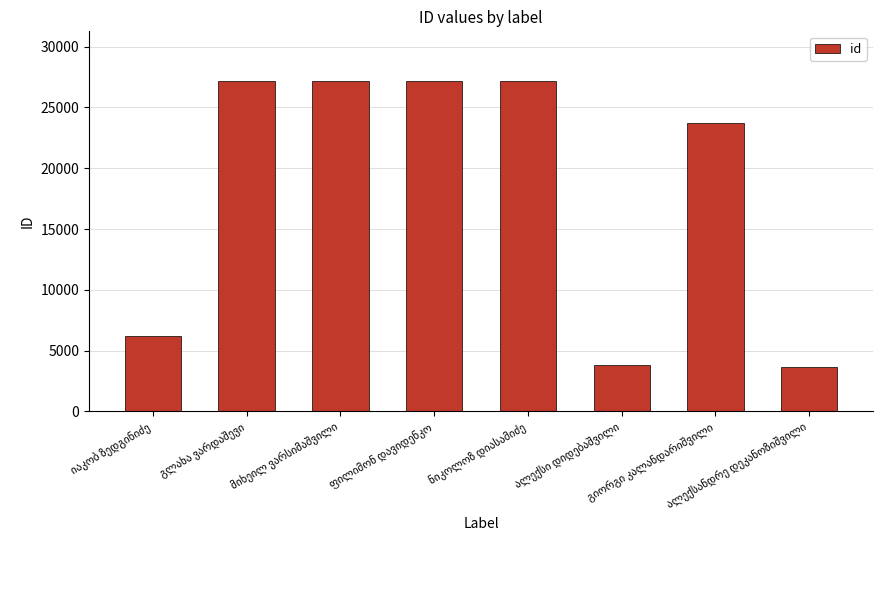

What is the value of the 5th bar from the left?

27173